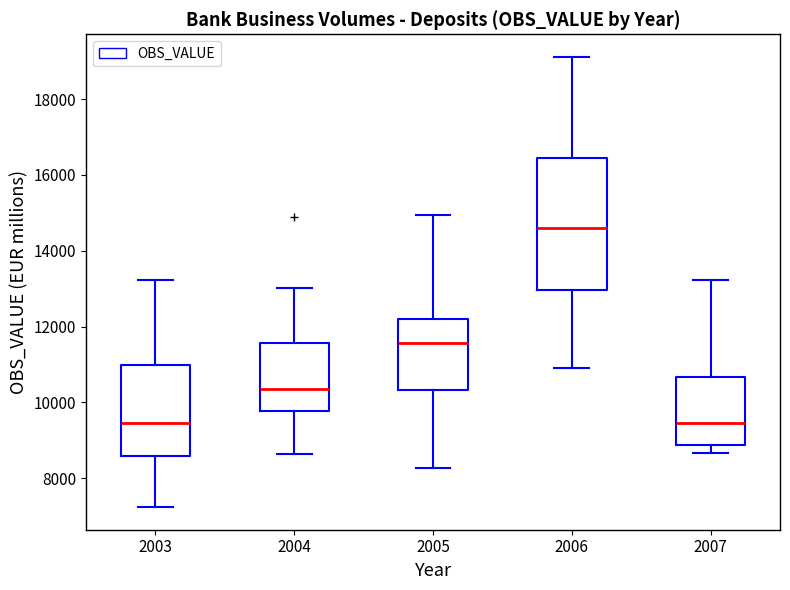

Which box is the tallest, from its lower edge to its upper edge?

2006